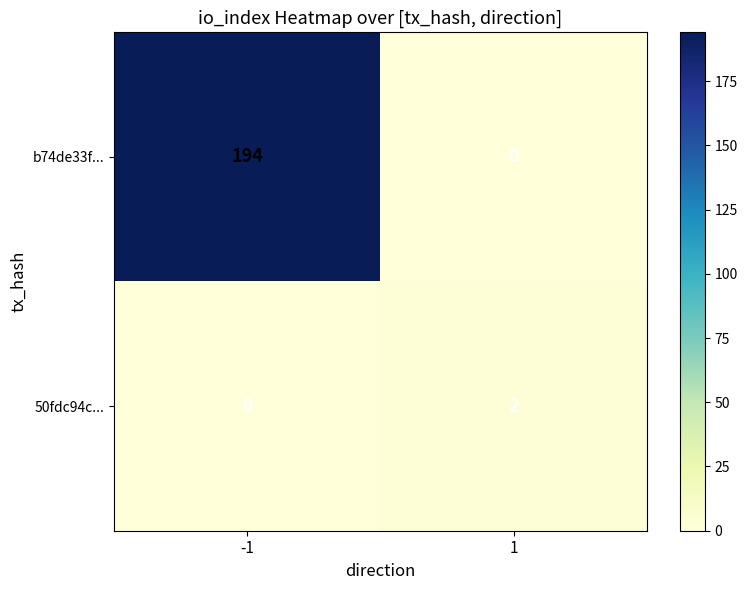

Reading left to right, transcribe all the data shown in this chart.

b74de33f...: 194	0
50fdc94c...: 0	2